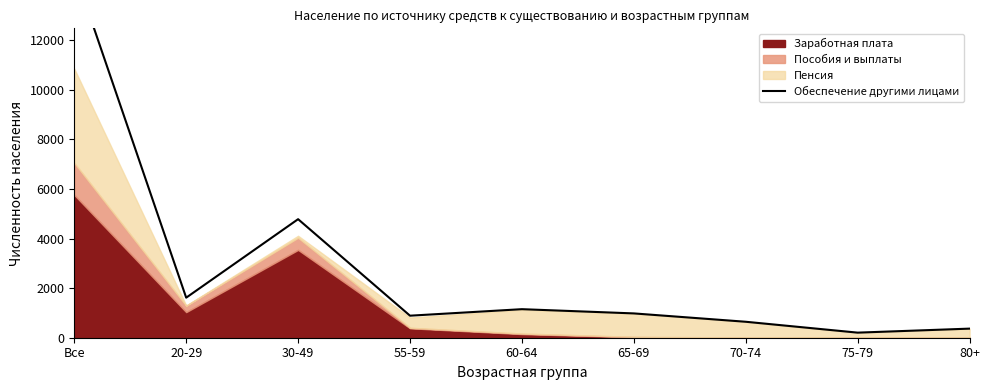

Reading right to left, transcribe all the data shown in this chart.

367	205	644	981	1152	889	4784	1616	14814